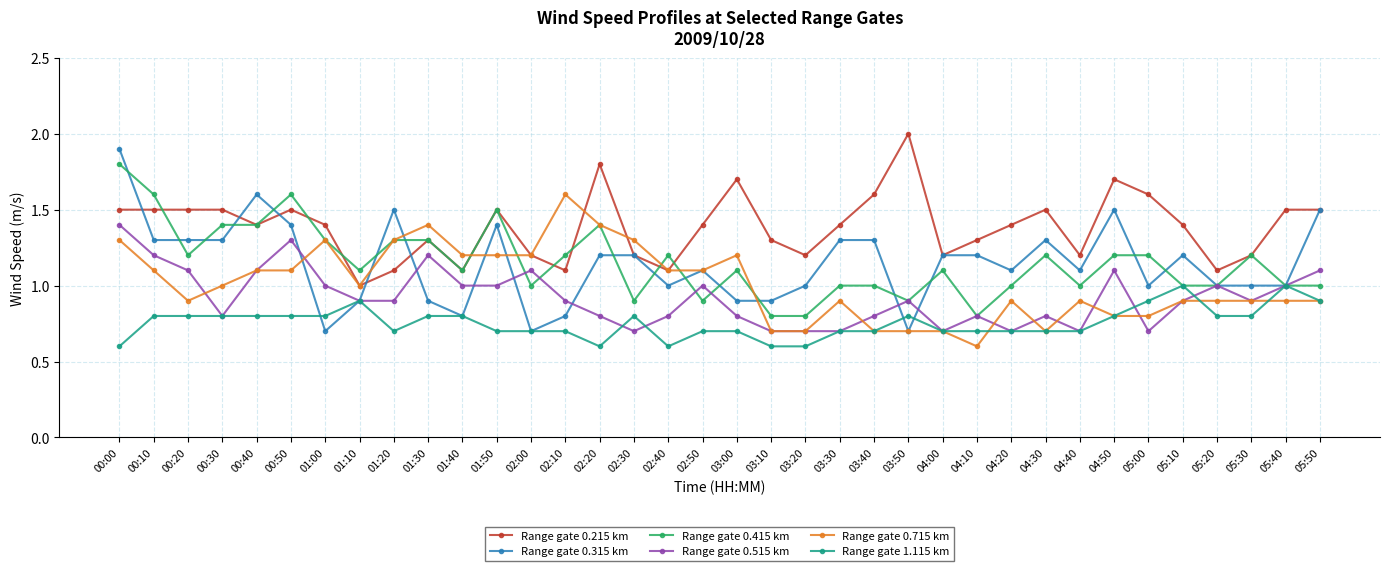

Reading left to right, list all the values displayed in this chart.

Range gate 0.215 km: 00:00=1.5	00:10=1.5	00:20=1.5	00:30=1.5	00:40=1.4	00:50=1.5	01:00=1.4	01:10=1.0	01:20=1.1	01:30=1.3	01:40=1.1	01:50=1.5	02:00=1.2	02:10=1.1	02:20=1.8	02:30=1.2	02:40=1.1	02:50=1.4	03:00=1.7	03:10=1.3	03:20=1.2	03:30=1.4	03:40=1.6	03:50=2.0	04:00=1.2	04:10=1.3	04:20=1.4	04:30=1.5	04:40=1.2	04:50=1.7	05:00=1.6	05:10=1.4	05:20=1.1	05:30=1.2	05:40=1.5	05:50=1.5
Range gate 0.315 km: 00:00=1.9	00:10=1.3	00:20=1.3	00:30=1.3	00:40=1.6	00:50=1.4	01:00=0.7	01:10=0.9	01:20=1.5	01:30=0.9	01:40=0.8	01:50=1.4	02:00=0.7	02:10=0.8	02:20=1.2	02:30=1.2	02:40=1.0	02:50=1.1	03:00=0.9	03:10=0.9	03:20=1.0	03:30=1.3	03:40=1.3	03:50=0.7	04:00=1.2	04:10=1.2	04:20=1.1	04:30=1.3	04:40=1.1	04:50=1.5	05:00=1.0	05:10=1.2	05:20=1.0	05:30=1.0	05:40=1.0	05:50=1.5
Range gate 0.415 km: 00:00=1.8	00:10=1.6	00:20=1.2	00:30=1.4	00:40=1.4	00:50=1.6	01:00=1.3	01:10=1.1	01:20=1.3	01:30=1.3	01:40=1.1	01:50=1.5	02:00=1.0	02:10=1.2	02:20=1.4	02:30=0.9	02:40=1.2	02:50=0.9	03:00=1.1	03:10=0.8	03:20=0.8	03:30=1.0	03:40=1.0	03:50=0.9	04:00=1.1	04:10=0.8	04:20=1.0	04:30=1.2	04:40=1.0	04:50=1.2	05:00=1.2	05:10=1.0	05:20=1.0	05:30=1.2	05:40=1.0	05:50=1.0
Range gate 0.515 km: 00:00=1.4	00:10=1.2	00:20=1.1	00:30=0.8	00:40=1.1	00:50=1.3	01:00=1.0	01:10=0.9	01:20=0.9	01:30=1.2	01:40=1.0	01:50=1.0	02:00=1.1	02:10=0.9	02:20=0.8	02:30=0.7	02:40=0.8	02:50=1.0	03:00=0.8	03:10=0.7	03:20=0.7	03:30=0.7	03:40=0.8	03:50=0.9	04:00=0.7	04:10=0.8	04:20=0.7	04:30=0.8	04:40=0.7	04:50=1.1	05:00=0.7	05:10=0.9	05:20=1.0	05:30=0.9	05:40=1.0	05:50=1.1
Range gate 0.715 km: 00:00=1.3	00:10=1.1	00:20=0.9	00:30=1.0	00:40=1.1	00:50=1.1	01:00=1.3	01:10=1.0	01:20=1.3	01:30=1.4	01:40=1.2	01:50=1.2	02:00=1.2	02:10=1.6	02:20=1.4	02:30=1.3	02:40=1.1	02:50=1.1	03:00=1.2	03:10=0.7	03:20=0.7	03:30=0.9	03:40=0.7	03:50=0.7	04:00=0.7	04:10=0.6	04:20=0.9	04:30=0.7	04:40=0.9	04:50=0.8	05:00=0.8	05:10=0.9	05:20=0.9	05:30=0.9	05:40=0.9	05:50=0.9
Range gate 1.115 km: 00:00=0.6	00:10=0.8	00:20=0.8	00:30=0.8	00:40=0.8	00:50=0.8	01:00=0.8	01:10=0.9	01:20=0.7	01:30=0.8	01:40=0.8	01:50=0.7	02:00=0.7	02:10=0.7	02:20=0.6	02:30=0.8	02:40=0.6	02:50=0.7	03:00=0.7	03:10=0.6	03:20=0.6	03:30=0.7	03:40=0.7	03:50=0.8	04:00=0.7	04:10=0.7	04:20=0.7	04:30=0.7	04:40=0.7	04:50=0.8	05:00=0.9	05:10=1.0	05:20=0.8	05:30=0.8	05:40=1.0	05:50=0.9